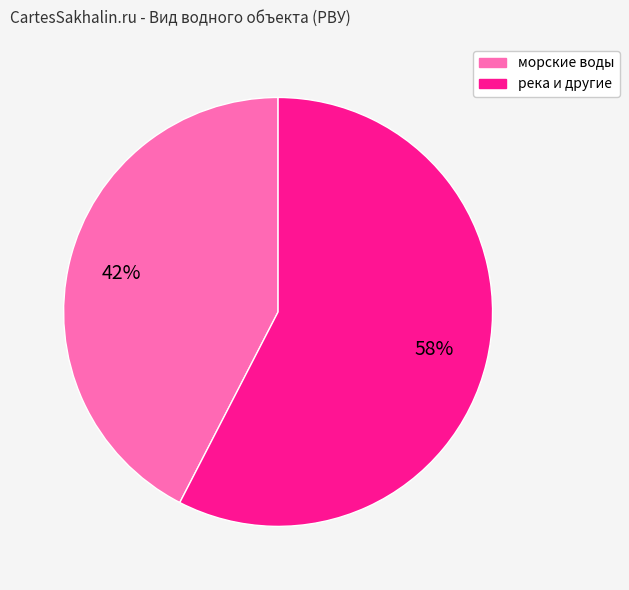

To the nearest percent, what is the average slice percentage?

50%